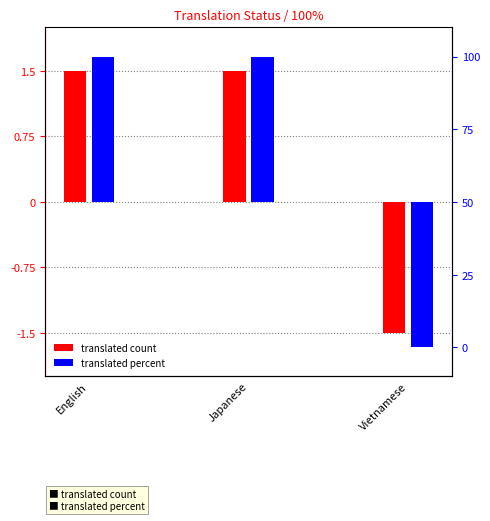

Is it true that translated_percent equals 29.8 at Japanese?

False